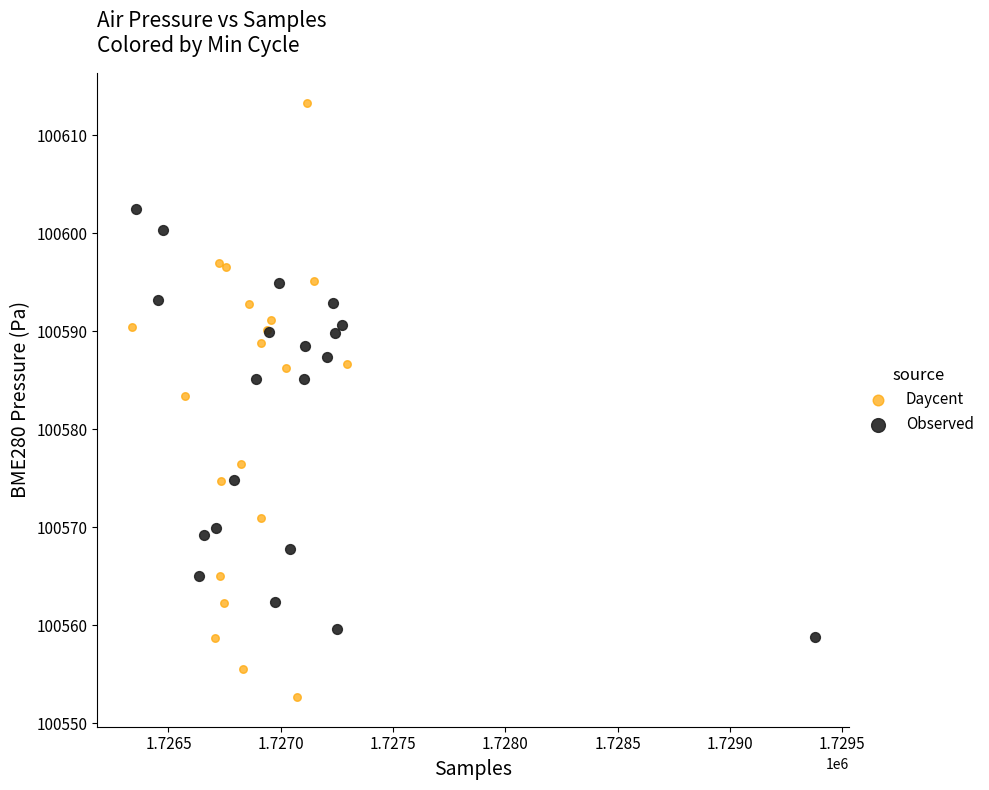

Which series reaches the minimum Y coordinate?

Daycent